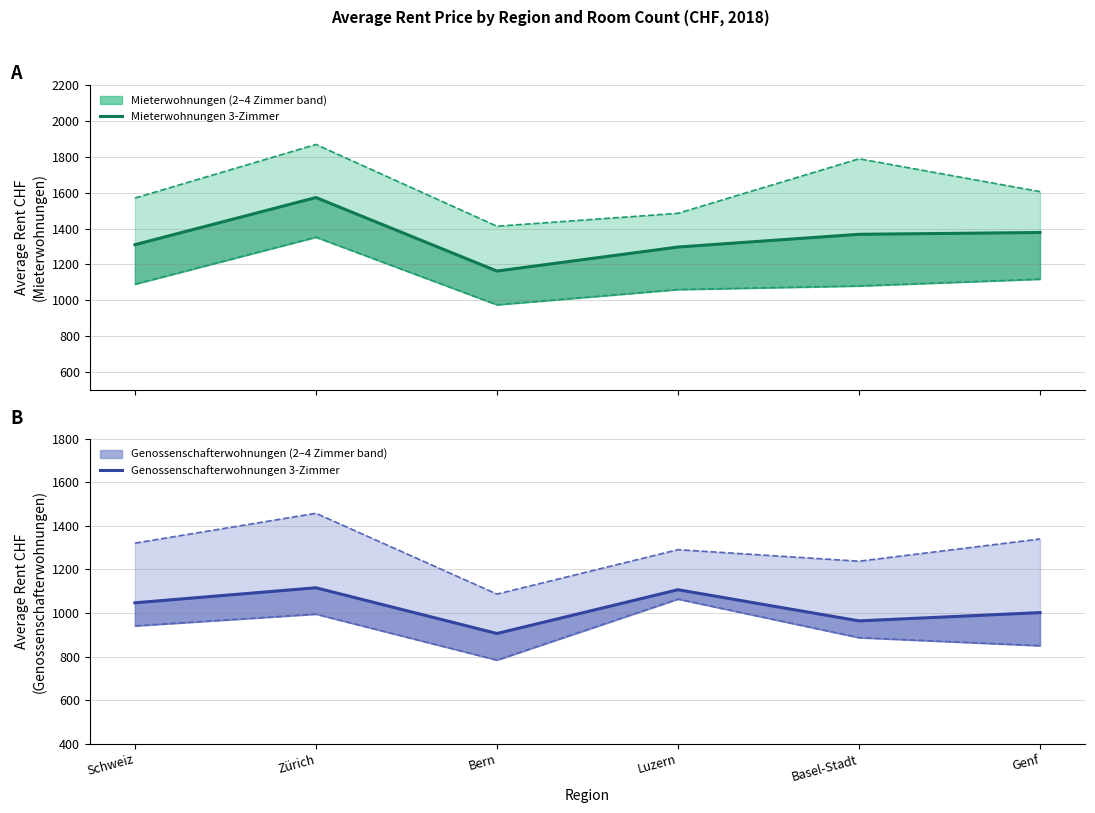

The Mieterwohnungen 3-Zimmer series shows 1368 at Basel-Stadt. True or false?

True